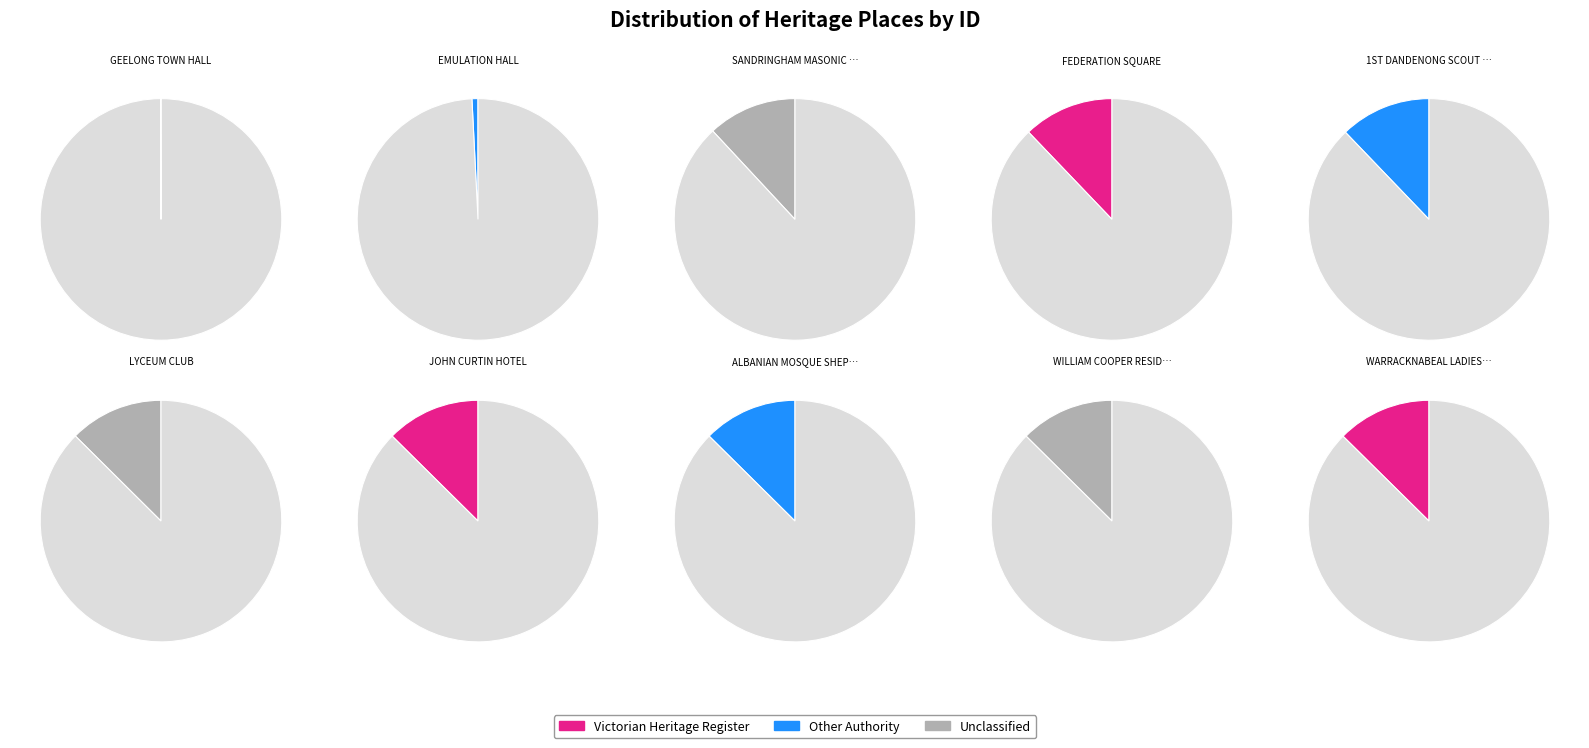

How many slices are in this pie chart?

10